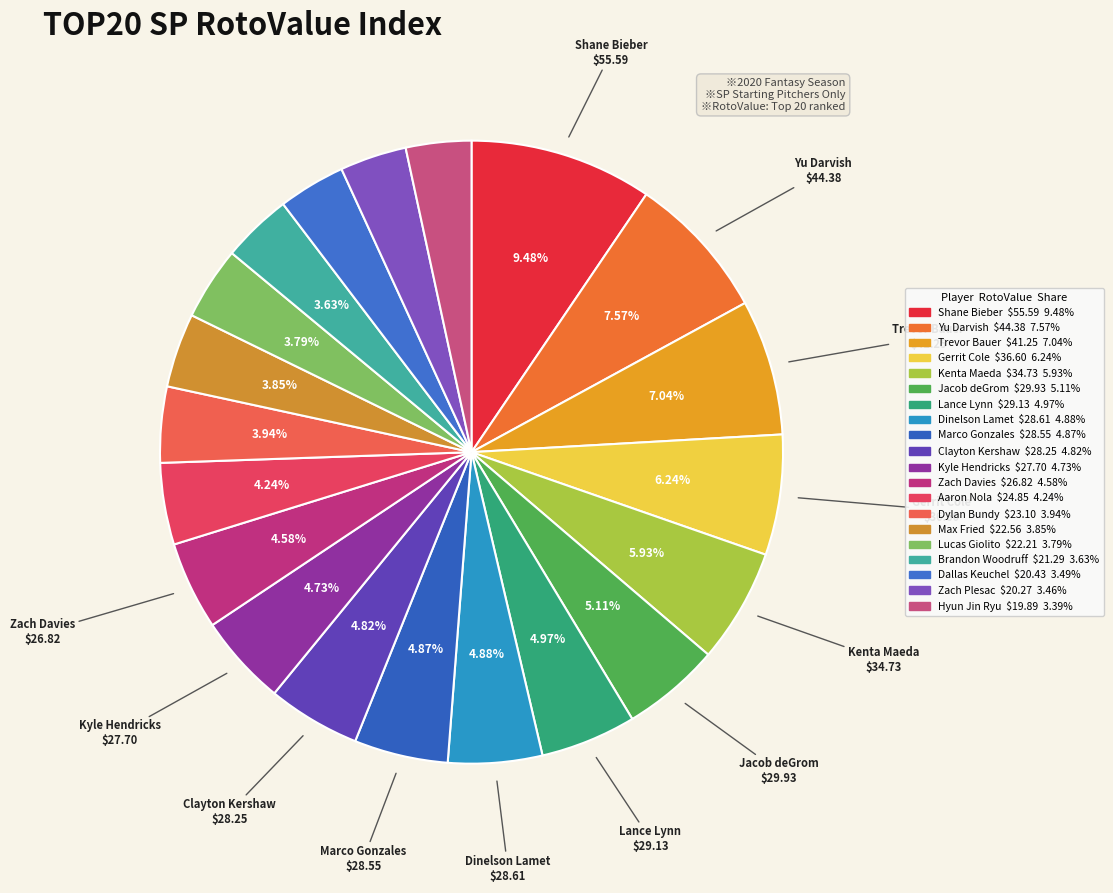

What is the largest slice in the pie chart?

Shane Bieber